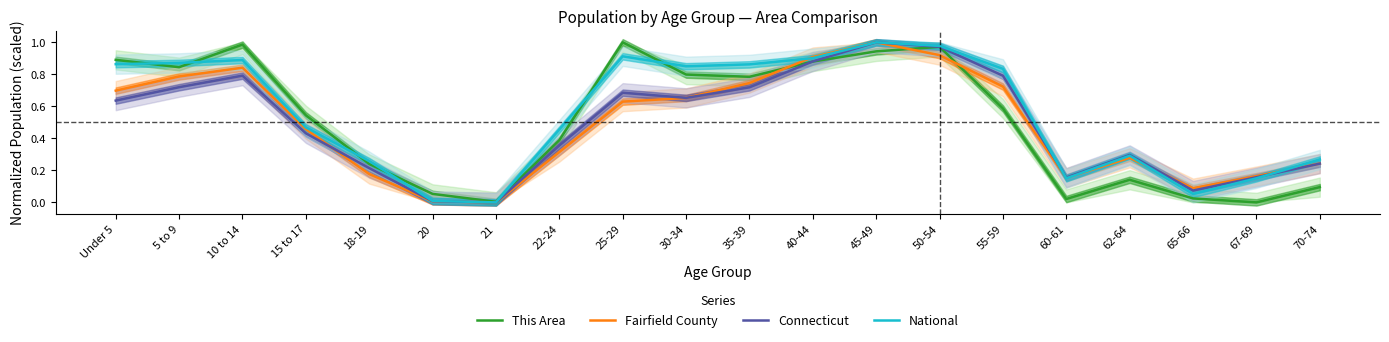

Reading right to left, transcribe all the data shown in this chart.

This Area: 70-74=0.1	67-69=0.0	65-66=0.0	62-64=0.1	60-61=0.0	55-59=0.6	50-54=1.0	45-49=0.9	40-44=0.9	35-39=0.8	30-34=0.8	25-29=1.0	22-24=0.4	21=0.0	20=0.1	18-19=0.2	15 to 17=0.5	10 to 14=1.0	5 to 9=0.8	Under 5=0.9
Fairfield County: 70-74=0.2	67-69=0.2	65-66=0.1	62-64=0.3	60-61=0.2	55-59=0.7	50-54=0.9	45-49=1.0	40-44=0.9	35-39=0.7	30-34=0.7	25-29=0.6	22-24=0.3	21=0.0	20=0.0	18-19=0.2	15 to 17=0.5	10 to 14=0.8	5 to 9=0.8	Under 5=0.7
Connecticut: 70-74=0.2	67-69=0.2	65-66=0.1	62-64=0.3	60-61=0.2	55-59=0.8	50-54=1.0	45-49=1.0	40-44=0.9	35-39=0.7	30-34=0.7	25-29=0.7	22-24=0.4	21=0.0	20=0.0	18-19=0.2	15 to 17=0.4	10 to 14=0.8	5 to 9=0.7	Under 5=0.6
National: 70-74=0.3	67-69=0.2	65-66=0.1	62-64=0.3	60-61=0.2	55-59=0.8	50-54=1.0	45-49=1.0	40-44=0.9	35-39=0.9	30-34=0.9	25-29=0.9	22-24=0.5	21=0.0	20=0.0	18-19=0.3	15 to 17=0.5	10 to 14=0.9	5 to 9=0.9	Under 5=0.9